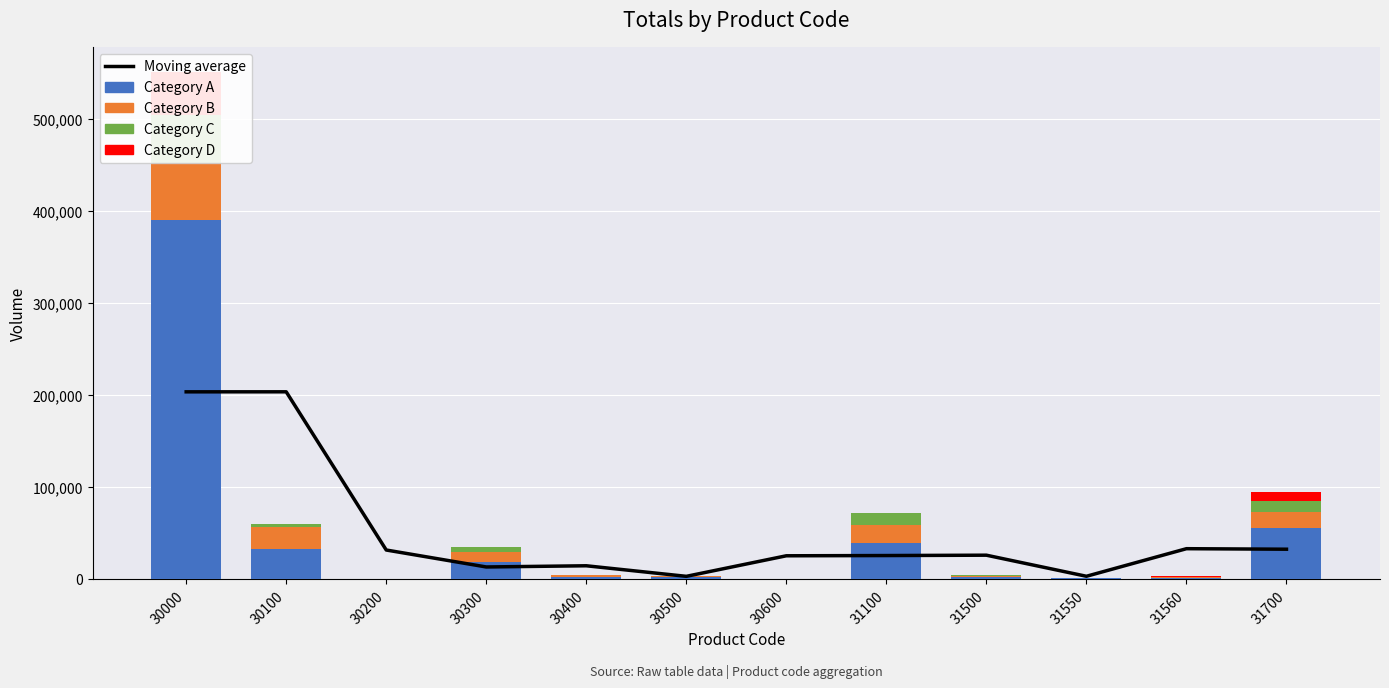

What is the difference between the Category B values at 30500 and 30300?

9826.0